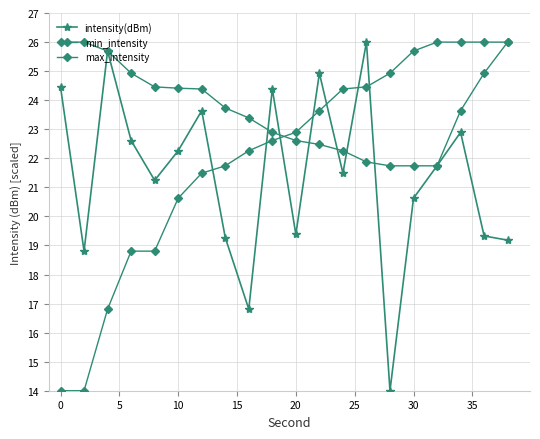

List the series in order of their peak value, highest first.

intensity(dBm), min_intensity, max_intensity